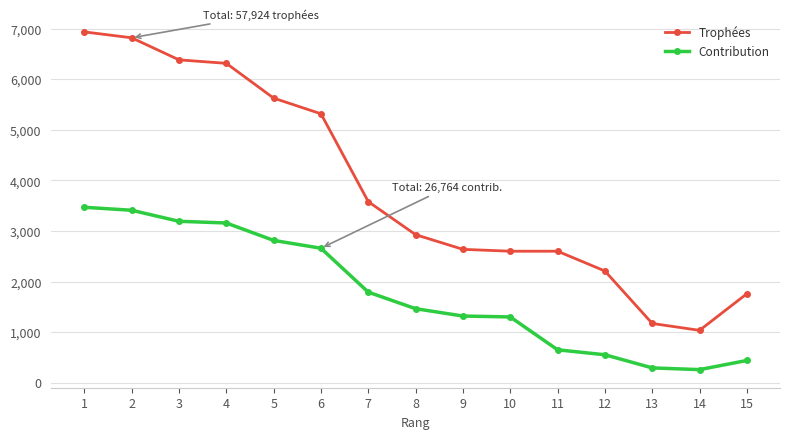

The value of Trophées at 10 is 1542. True or false?

False